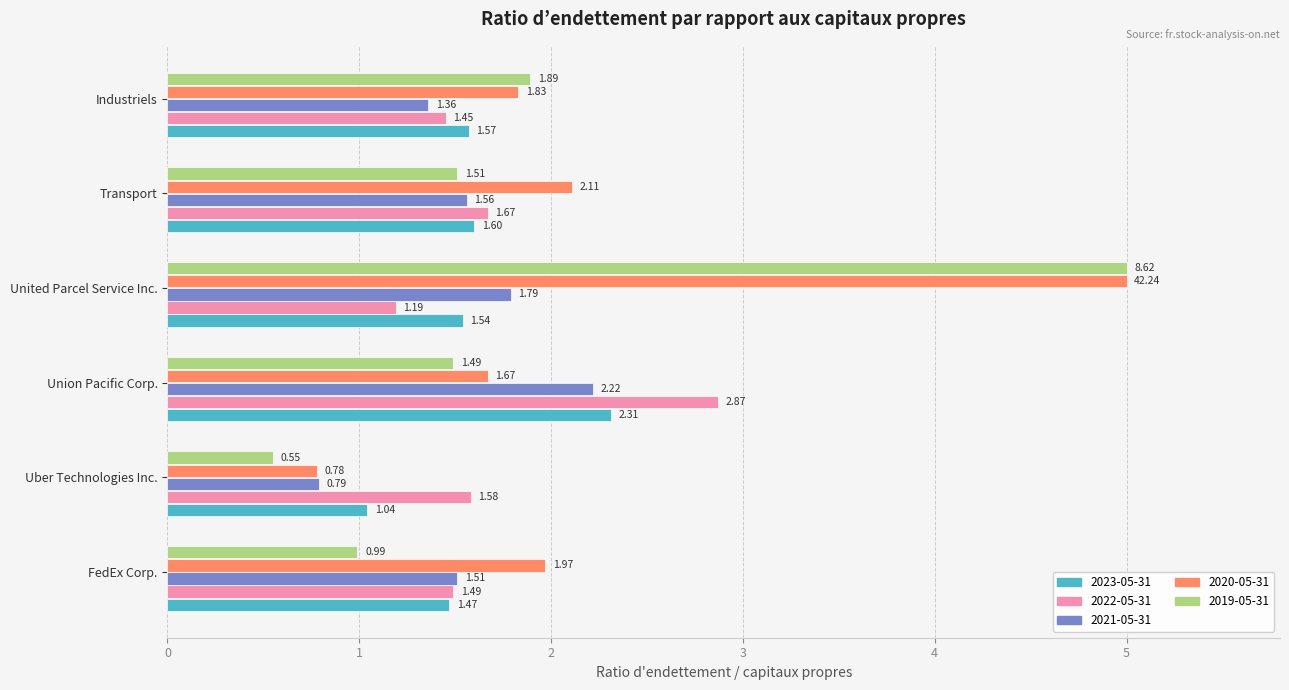

What are all the series names shown in the legend?

2023-05-31, 2022-05-31, 2021-05-31, 2020-05-31, 2019-05-31